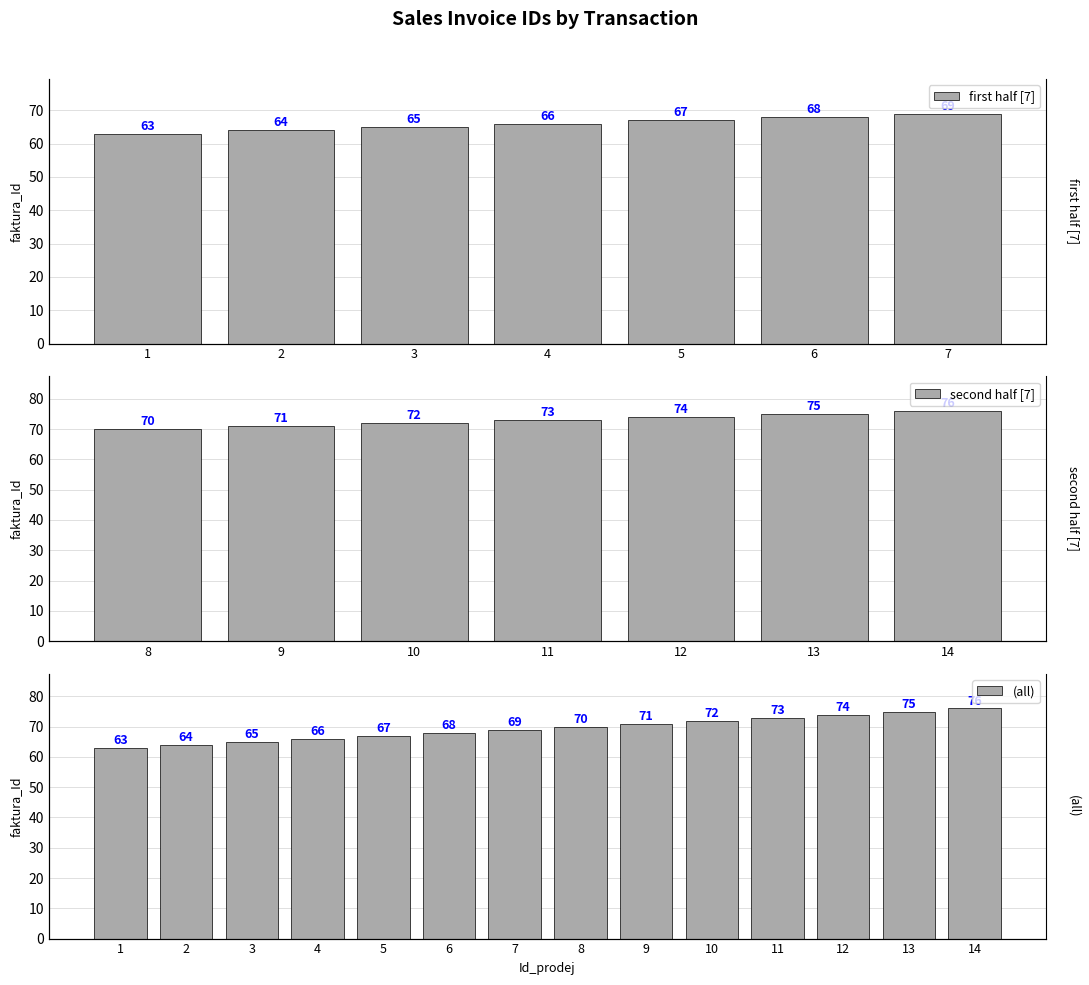

Are the bars horizontal?

No